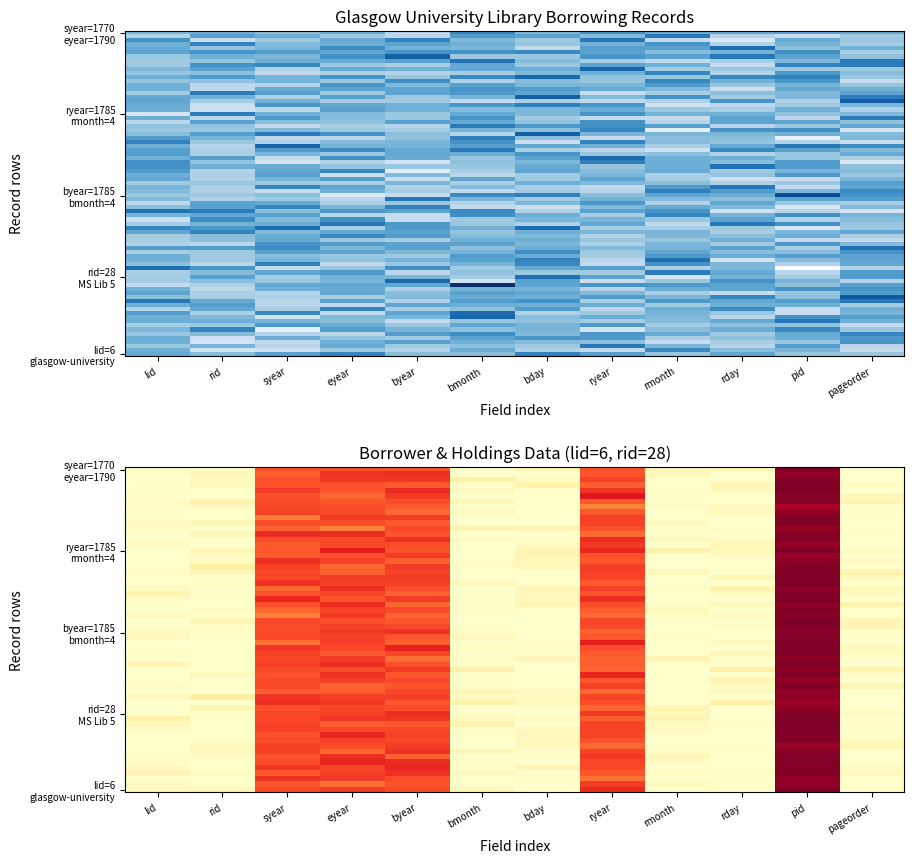

Rank the series at byear from lowest to highest value.

ryear=1785
rmonth=4, lid=6
glasgow-university, rid=28
MS Lib 5, byear=1785
bmonth=4, syear=1770
eyear=1790